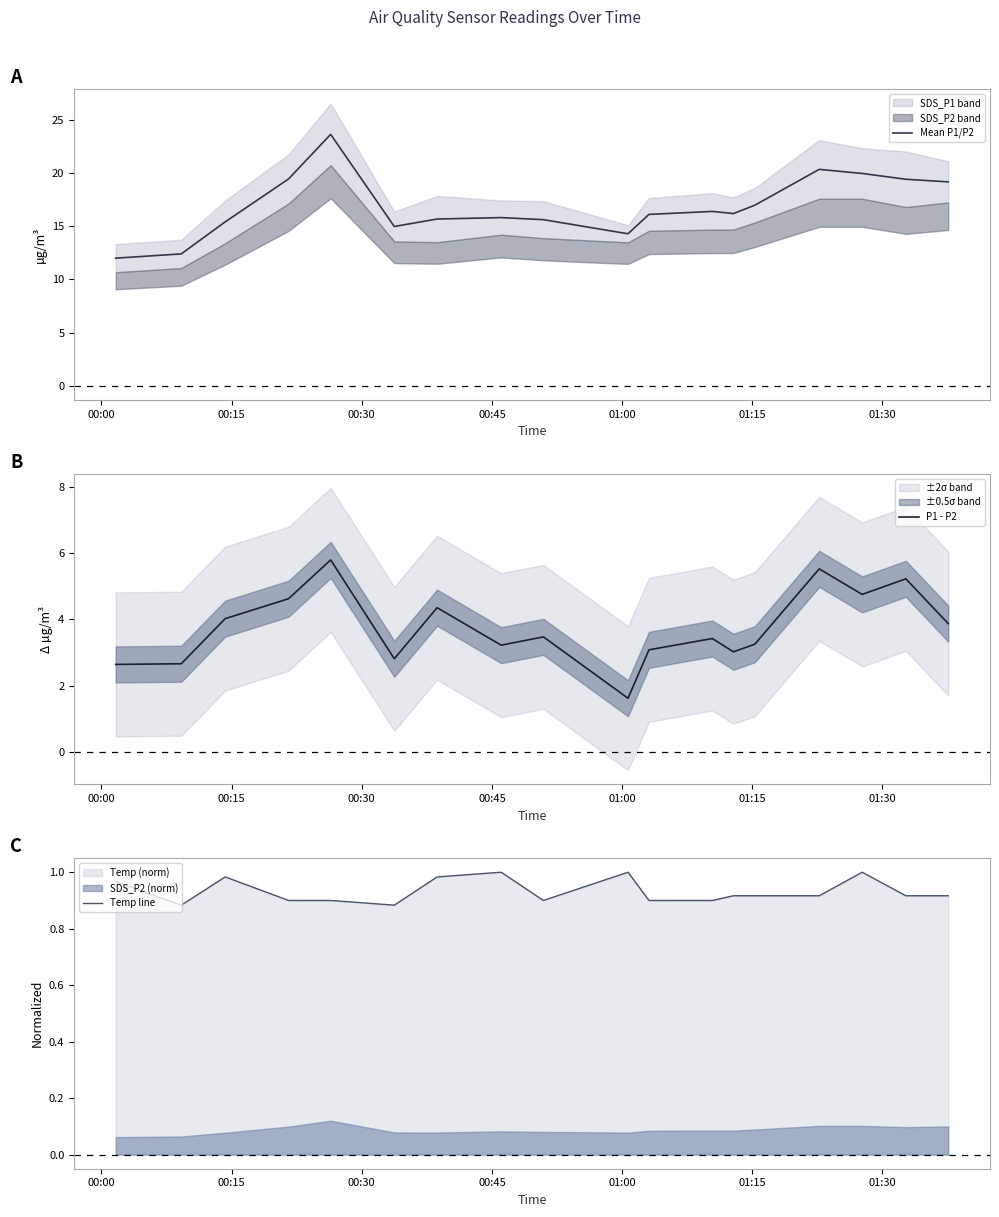

True or false: Temp line and Mean P1/P2 cross at least once.

False